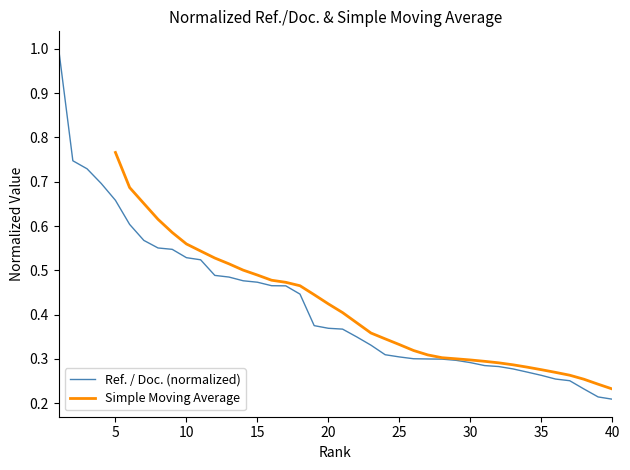

Is it true that the value at 25 is 0.3?

True